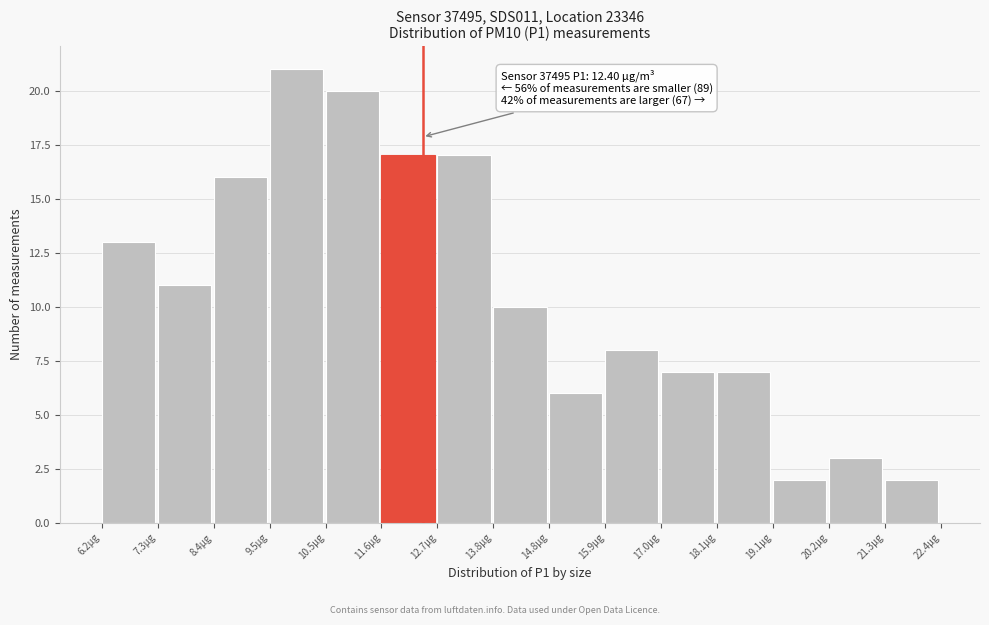

Which range on the x-axis has the tallest bar?

9.4 to 10.6